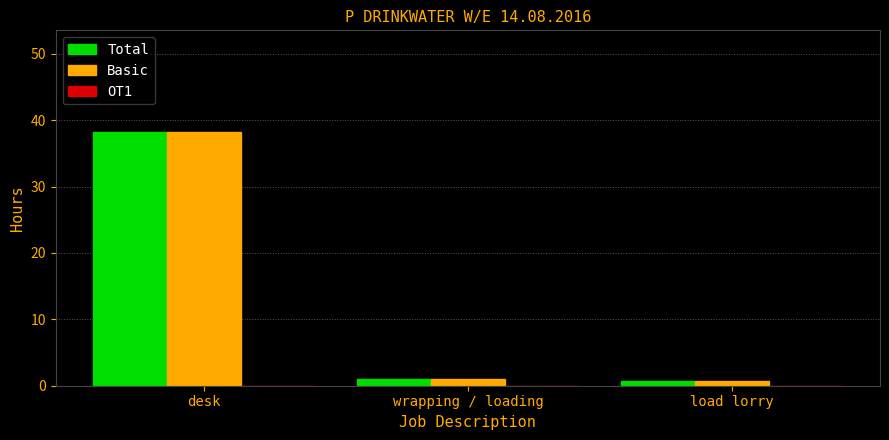

At which label does Total reach its peak?

desk